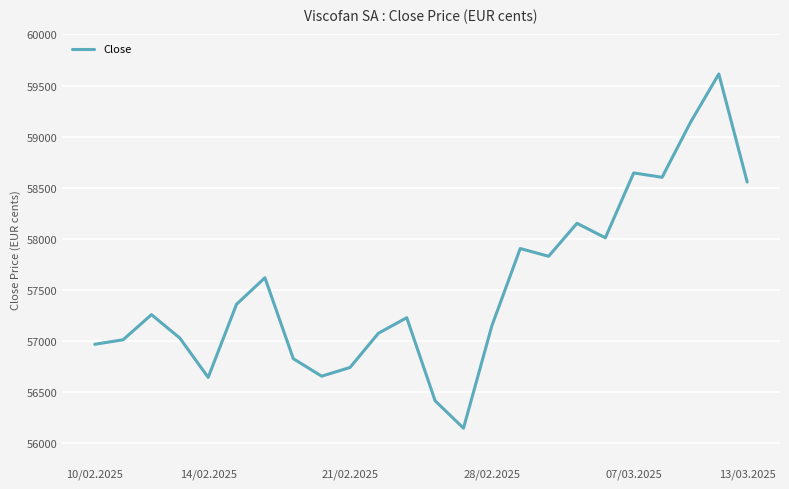

What is the greatest value displayed?

59613